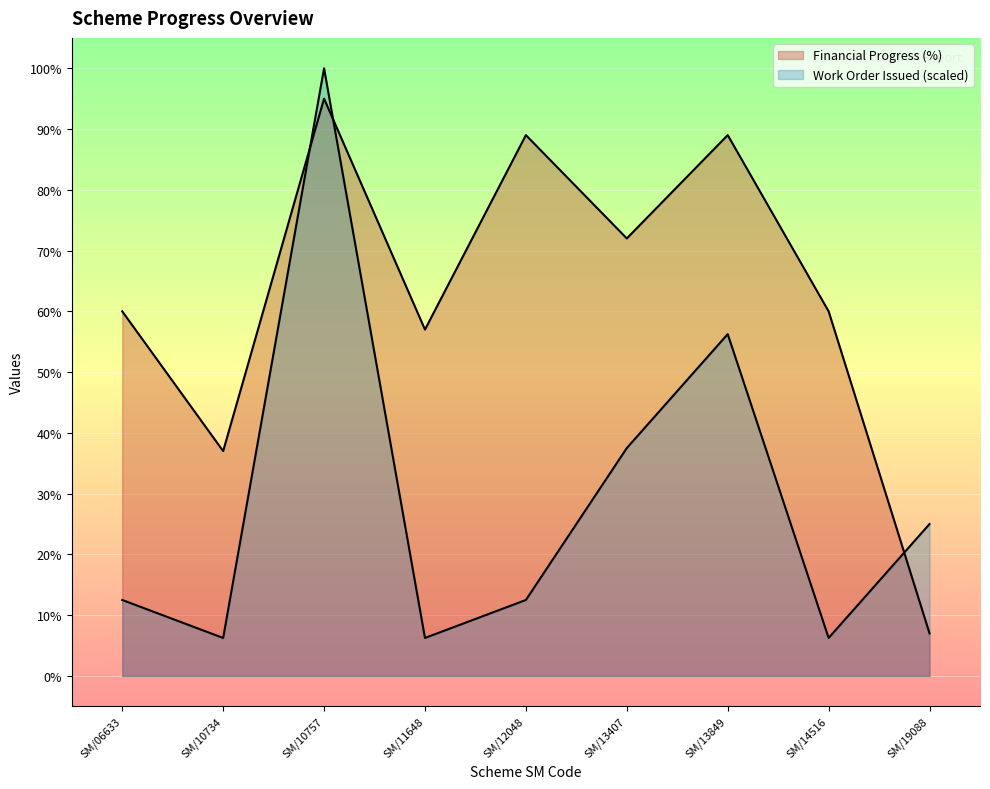

What is the sum of all Work Order Issued values?

262.5